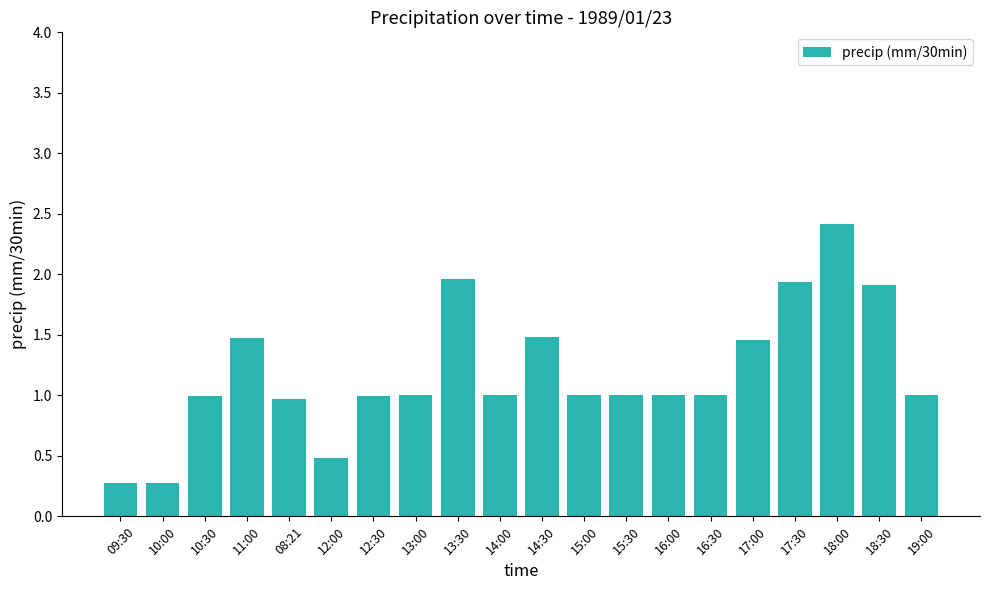

What is the difference between the maximum and minimum values?

2.1